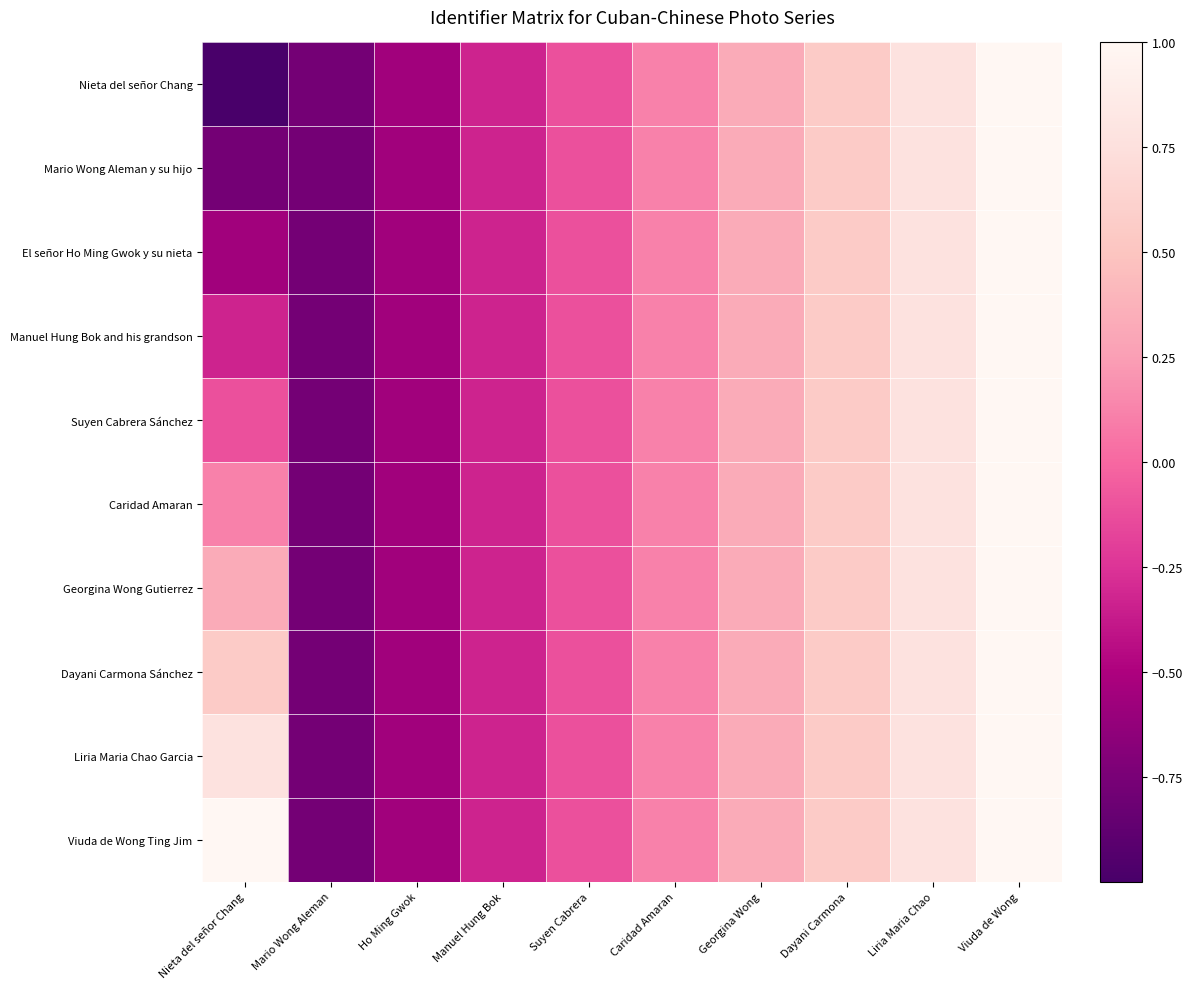

Reading left to right, transcribe all the data shown in this chart.

Nieta del señor Chang: Nieta del señor Chang=-1.0	Mario Wong Aleman=-0.8	Ho Ming Gwok=-0.6	Manuel Hung Bok=-0.3	Suyen Cabrera=-0.1	Caridad Amaran=0.1	Georgina Wong=0.3	Dayani Carmona=0.6	Liria Maria Chao=0.8	Viuda de Wong=1.0
Mario Wong Aleman y su hijo: Nieta del señor Chang=-0.8	Mario Wong Aleman=-0.8	Ho Ming Gwok=-0.6	Manuel Hung Bok=-0.3	Suyen Cabrera=-0.1	Caridad Amaran=0.1	Georgina Wong=0.3	Dayani Carmona=0.6	Liria Maria Chao=0.8	Viuda de Wong=1.0
El señor Ho Ming Gwok y su nieta: Nieta del señor Chang=-0.6	Mario Wong Aleman=-0.8	Ho Ming Gwok=-0.6	Manuel Hung Bok=-0.3	Suyen Cabrera=-0.1	Caridad Amaran=0.1	Georgina Wong=0.3	Dayani Carmona=0.6	Liria Maria Chao=0.8	Viuda de Wong=1.0
Manuel Hung Bok and his grandson: Nieta del señor Chang=-0.3	Mario Wong Aleman=-0.8	Ho Ming Gwok=-0.6	Manuel Hung Bok=-0.3	Suyen Cabrera=-0.1	Caridad Amaran=0.1	Georgina Wong=0.3	Dayani Carmona=0.6	Liria Maria Chao=0.8	Viuda de Wong=1.0
Suyen Cabrera Sánchez: Nieta del señor Chang=-0.1	Mario Wong Aleman=-0.8	Ho Ming Gwok=-0.6	Manuel Hung Bok=-0.3	Suyen Cabrera=-0.1	Caridad Amaran=0.1	Georgina Wong=0.3	Dayani Carmona=0.6	Liria Maria Chao=0.8	Viuda de Wong=1.0
Caridad Amaran: Nieta del señor Chang=0.1	Mario Wong Aleman=-0.8	Ho Ming Gwok=-0.6	Manuel Hung Bok=-0.3	Suyen Cabrera=-0.1	Caridad Amaran=0.1	Georgina Wong=0.3	Dayani Carmona=0.6	Liria Maria Chao=0.8	Viuda de Wong=1.0
Georgina Wong Gutierrez: Nieta del señor Chang=0.3	Mario Wong Aleman=-0.8	Ho Ming Gwok=-0.6	Manuel Hung Bok=-0.3	Suyen Cabrera=-0.1	Caridad Amaran=0.1	Georgina Wong=0.3	Dayani Carmona=0.6	Liria Maria Chao=0.8	Viuda de Wong=1.0
Dayani Carmona Sánchez: Nieta del señor Chang=0.6	Mario Wong Aleman=-0.8	Ho Ming Gwok=-0.6	Manuel Hung Bok=-0.3	Suyen Cabrera=-0.1	Caridad Amaran=0.1	Georgina Wong=0.3	Dayani Carmona=0.6	Liria Maria Chao=0.8	Viuda de Wong=1.0
Liria Maria Chao Garcia: Nieta del señor Chang=0.8	Mario Wong Aleman=-0.8	Ho Ming Gwok=-0.6	Manuel Hung Bok=-0.3	Suyen Cabrera=-0.1	Caridad Amaran=0.1	Georgina Wong=0.3	Dayani Carmona=0.6	Liria Maria Chao=0.8	Viuda de Wong=1.0
Viuda de Wong Ting Jim: Nieta del señor Chang=1.0	Mario Wong Aleman=-0.8	Ho Ming Gwok=-0.6	Manuel Hung Bok=-0.3	Suyen Cabrera=-0.1	Caridad Amaran=0.1	Georgina Wong=0.3	Dayani Carmona=0.6	Liria Maria Chao=0.8	Viuda de Wong=1.0